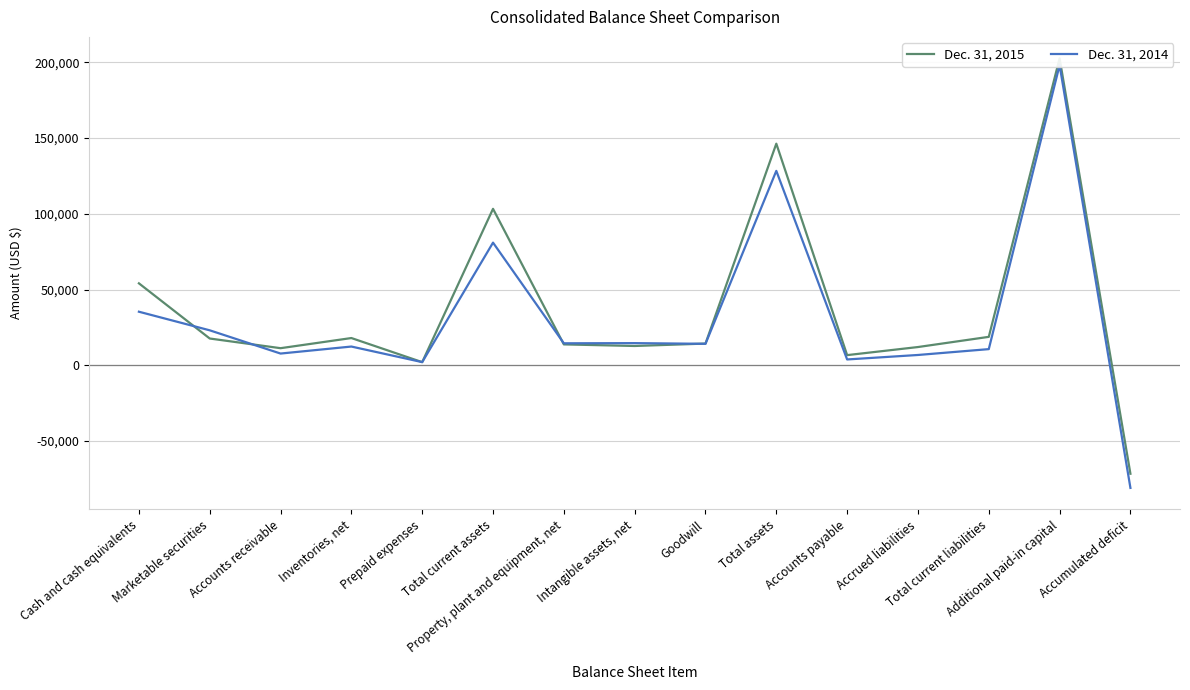

After their last crossing, which series has the higher values: Dec. 31, 2014 or Dec. 31, 2015?

Dec. 31, 2015